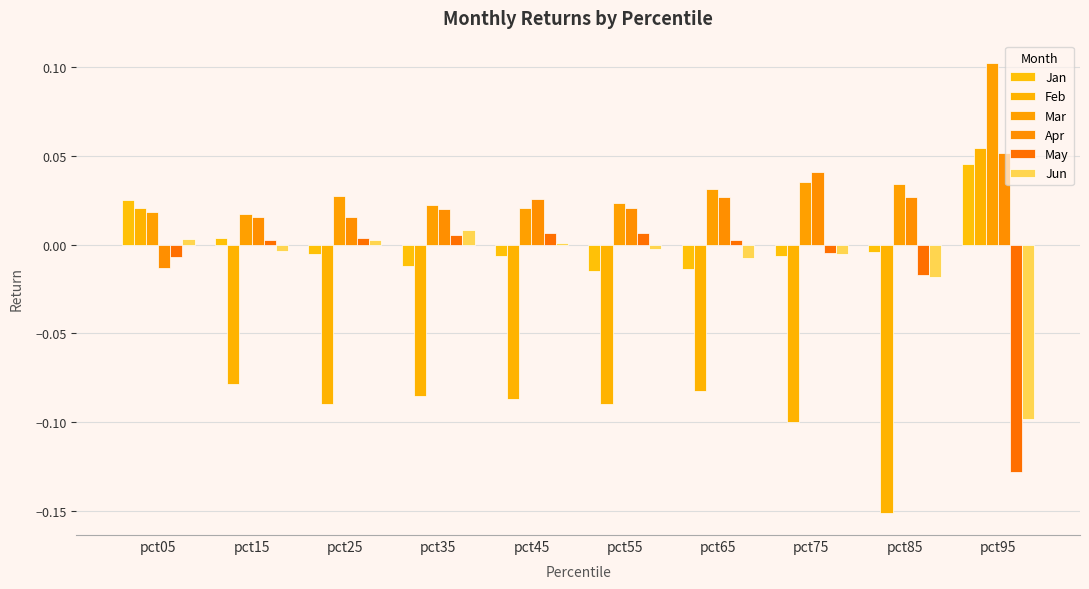

The Jun series shows 0.0 at pct35. True or false?

False